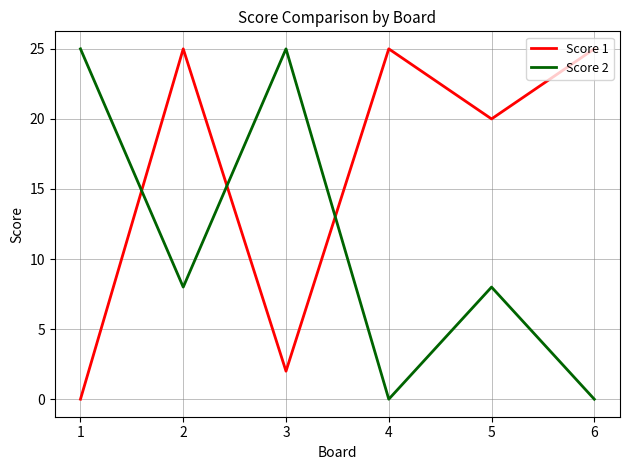

Which category has the lowest value in the Score 1 series?

1